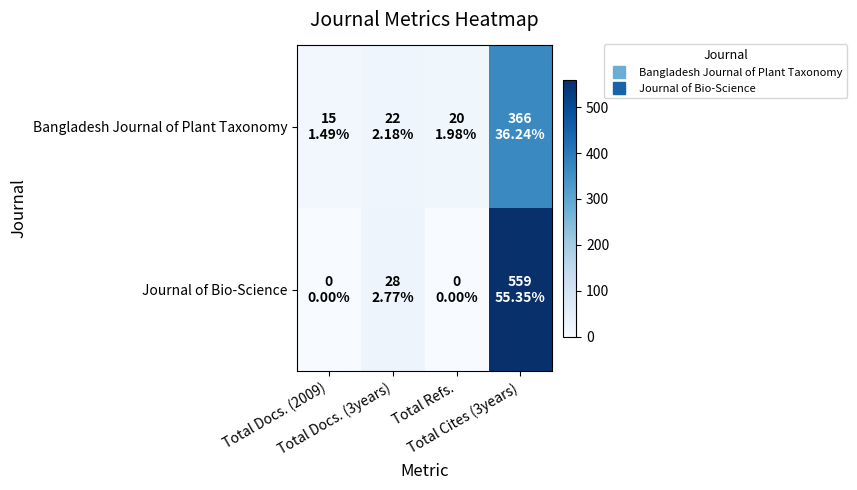

Rank the series at Total Docs. (3years) from highest to lowest value.

Journal of Bio-Science, Bangladesh Journal of Plant Taxonomy